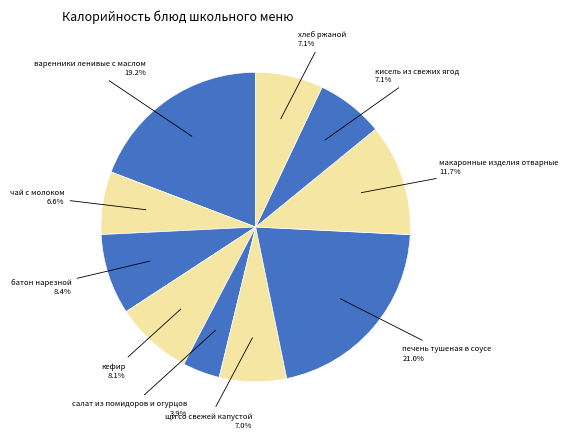

Which category has the biggest portion of the pie?

печень тушеная в соусе